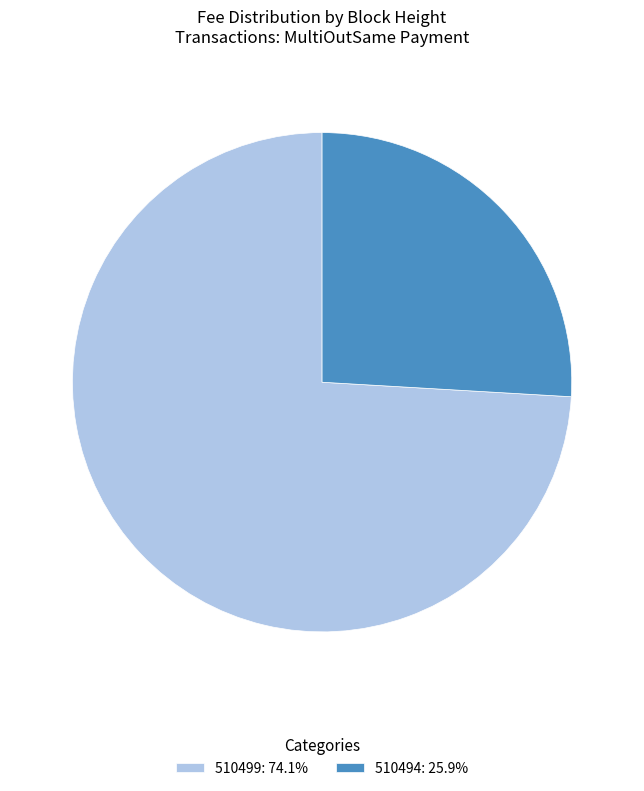

Combined, do 510499: 74.1% and 510494: 25.9% account for over 50%?

Yes